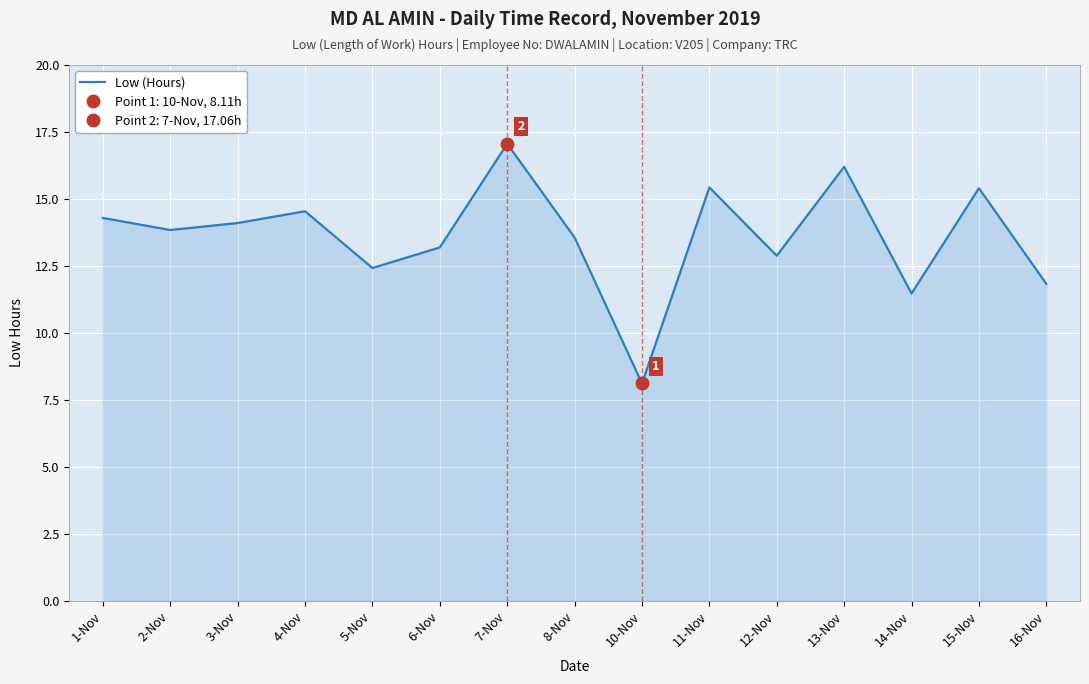

How many interior local valleys (lower than both neighbors) does the data have?

5